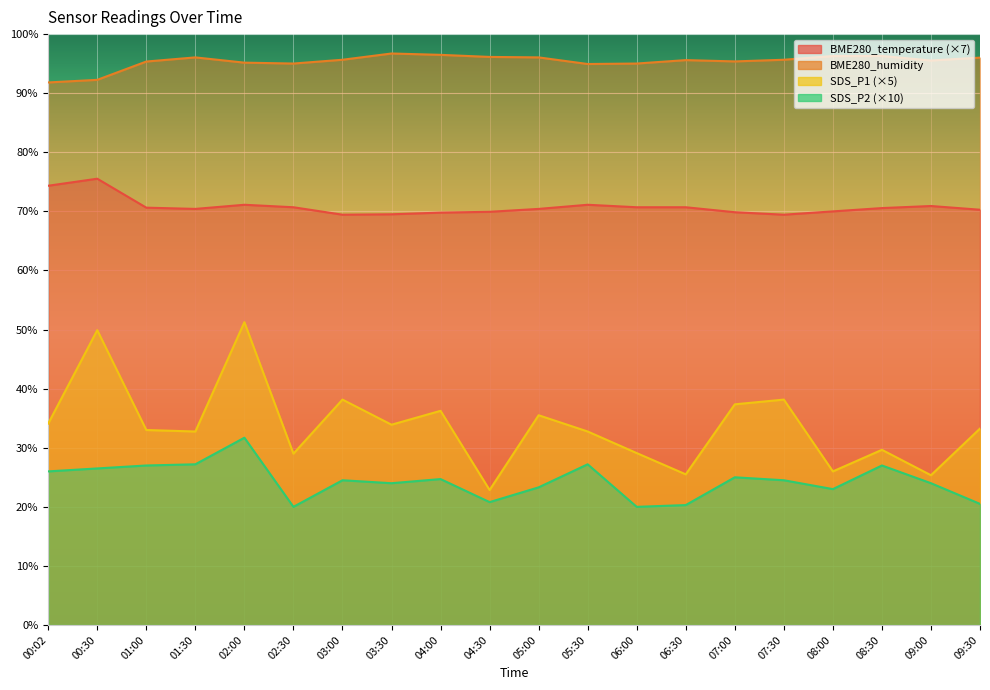

The value of SDS_P1 at 05:00 is 58.9. True or false?

False